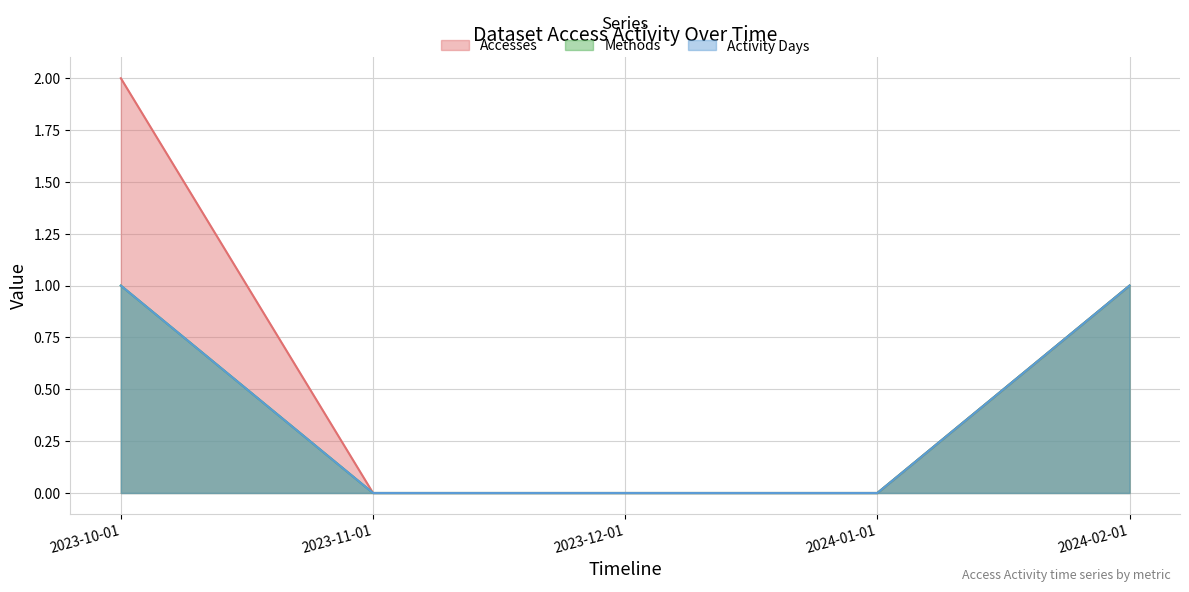

What are all the series names shown in the legend?

Accesses, Methods, Activity Days